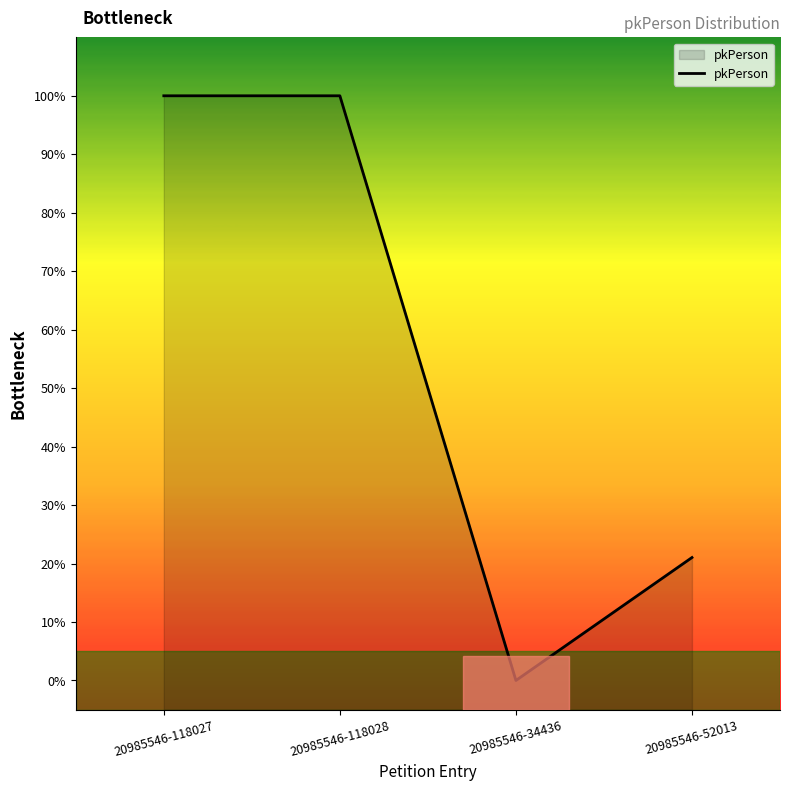

Reading left to right, list all the values displayed in this chart.

20985546-118027=100.0	20985546-118028=100.0	20985546-34436=0.0	20985546-52013=21.0